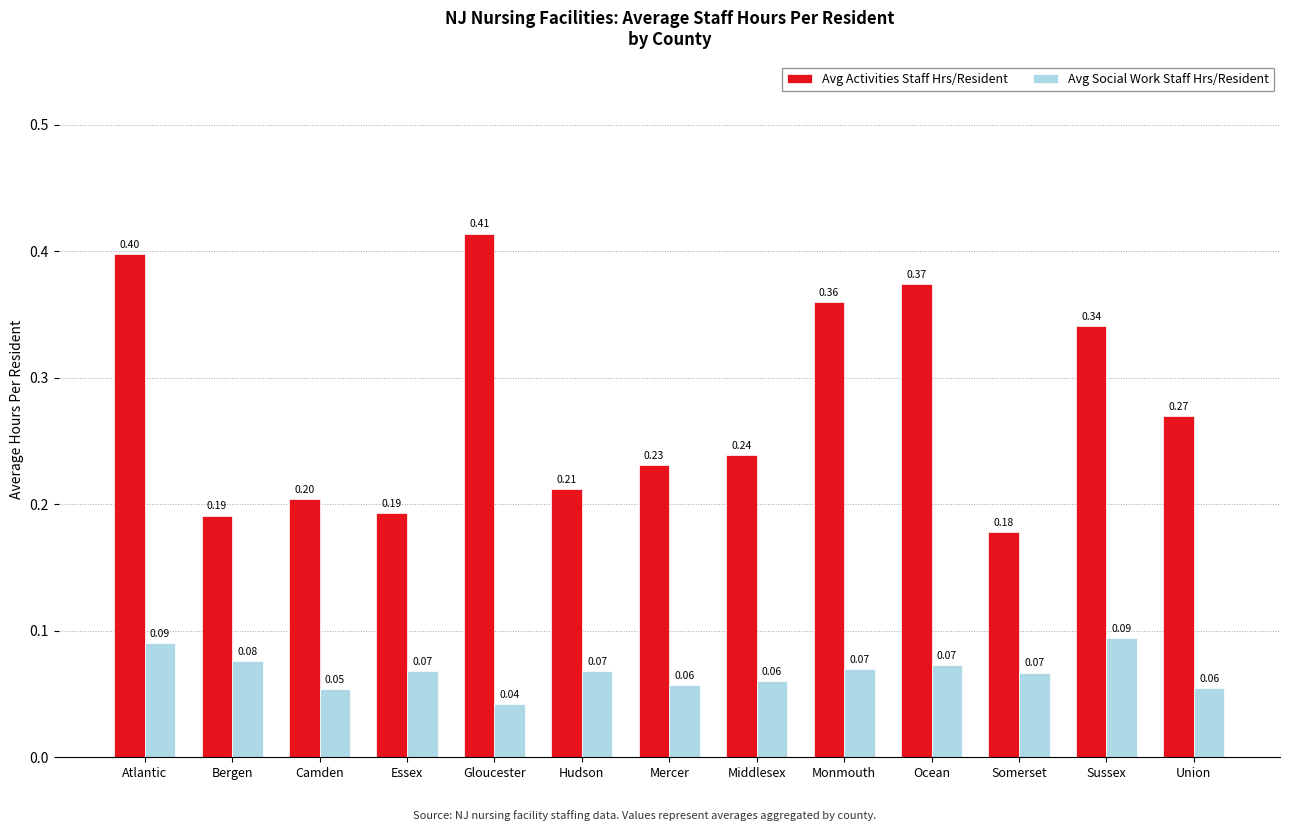

What is the sum of all Avg Social Work Staff Hrs/Resident values?

0.9